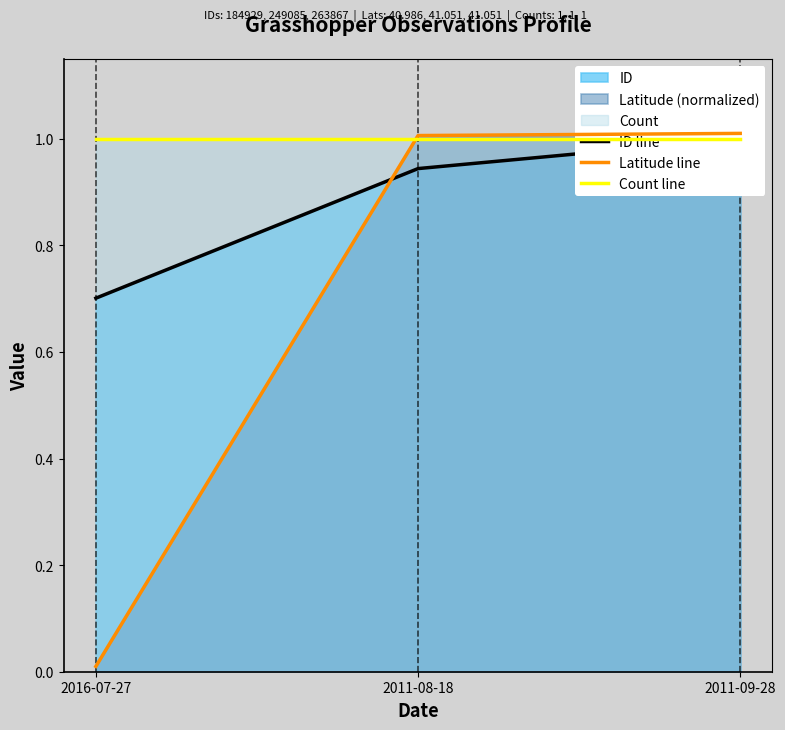

What is the sum of the ID line values at 2016-07-27 and 2011-08-18?

1.6